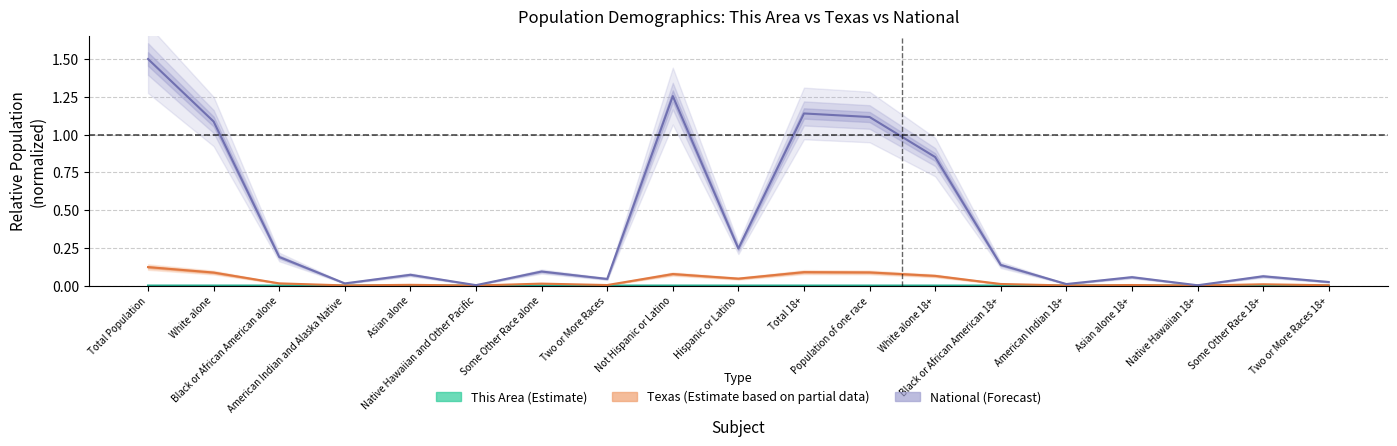

What is the difference between the maximum and minimum values in the National (Forecast) series?

1.5